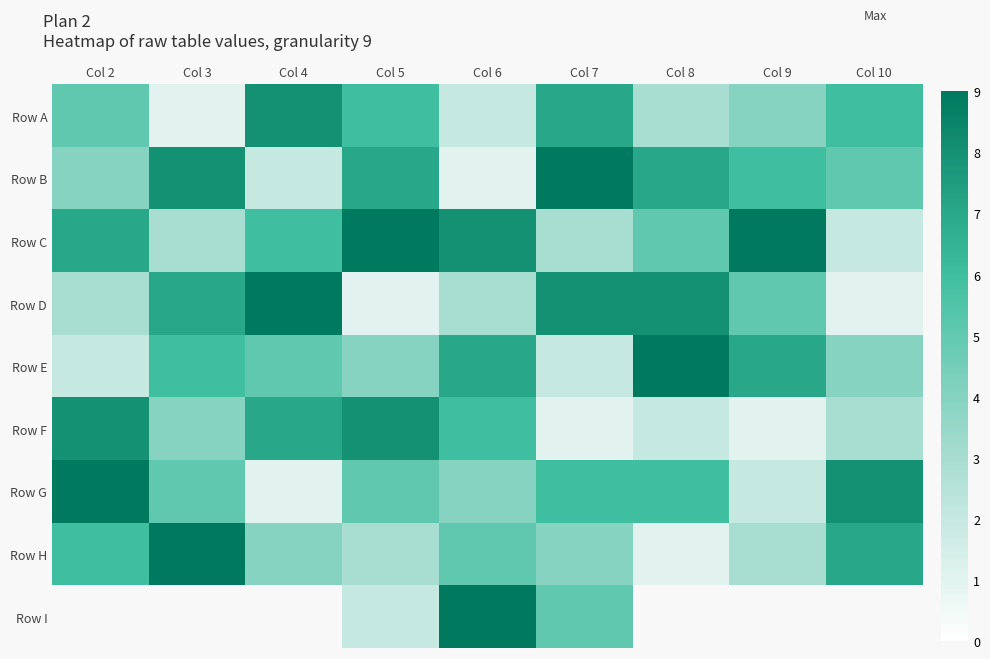

What is the sum of all Row E values?

46.0